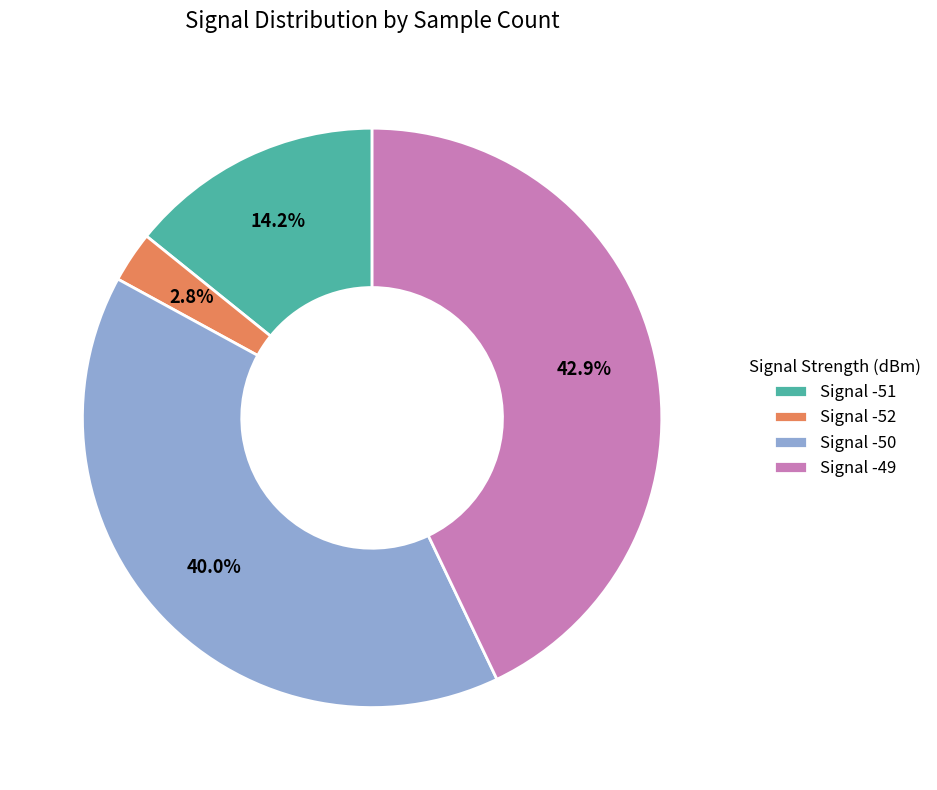

Which category has the smallest portion of the pie?

Signal -52